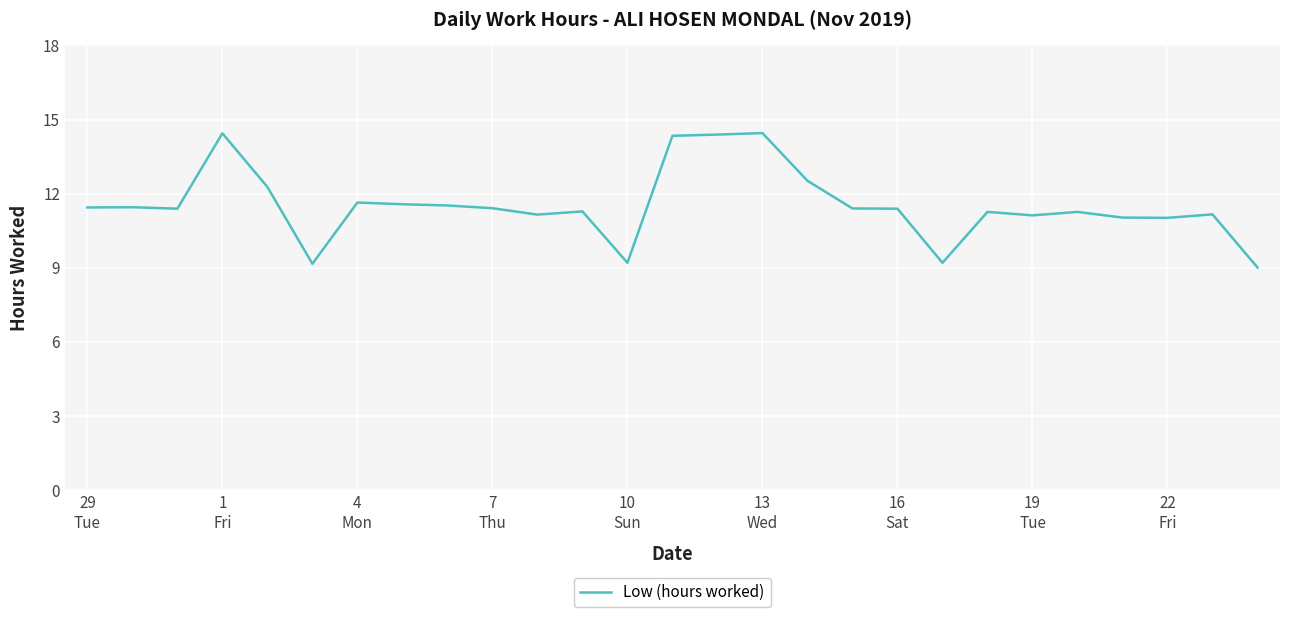

What is the difference between the maximum and minimum values?

5.4